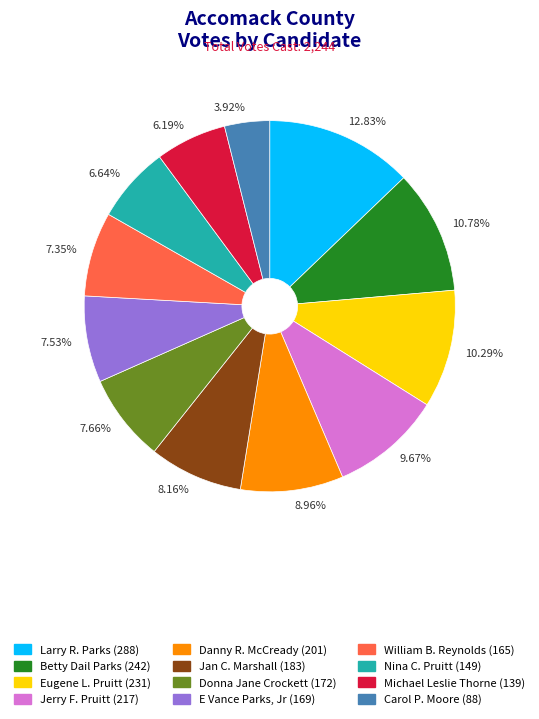

Does any single category account for the majority?

No